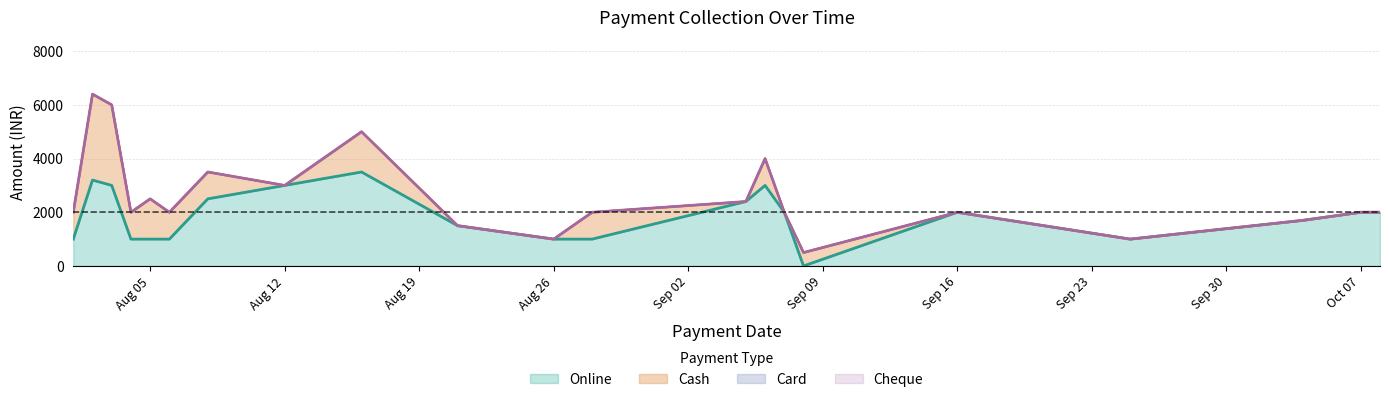

Is the value of Cash at 28-08-2024 greater than the value of Card at 25-09-2024?

Yes